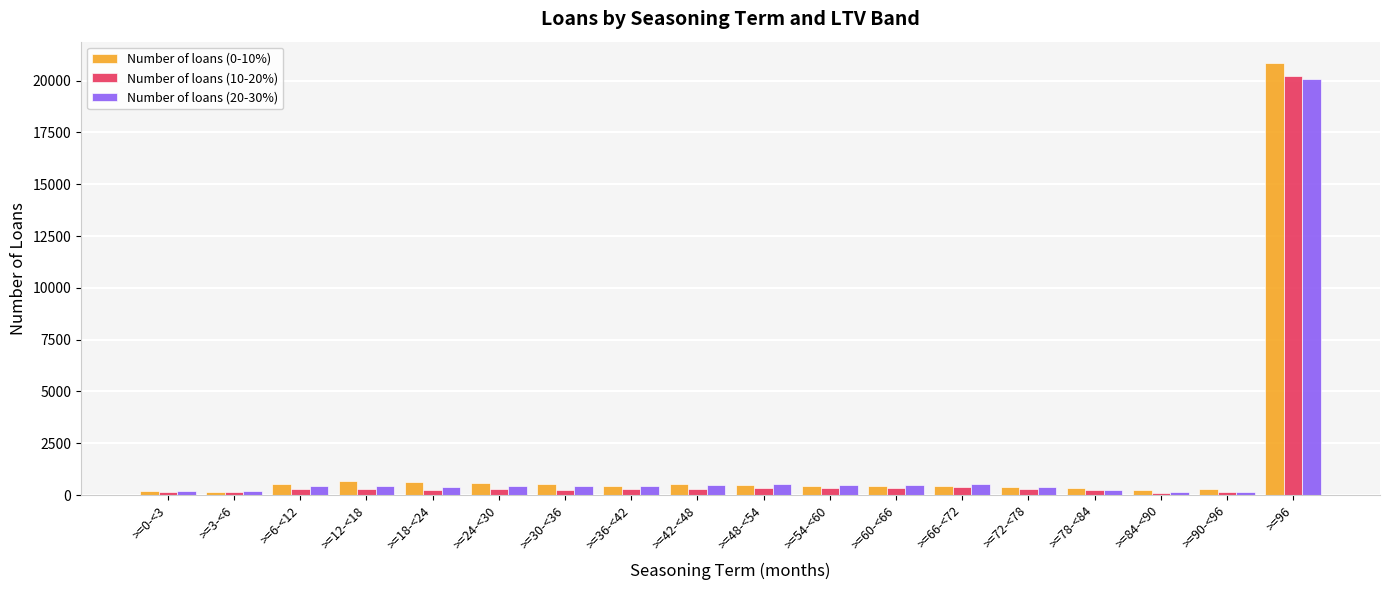

The value of Number of loans (10-20%) at >=96 is 20201. True or false?

True